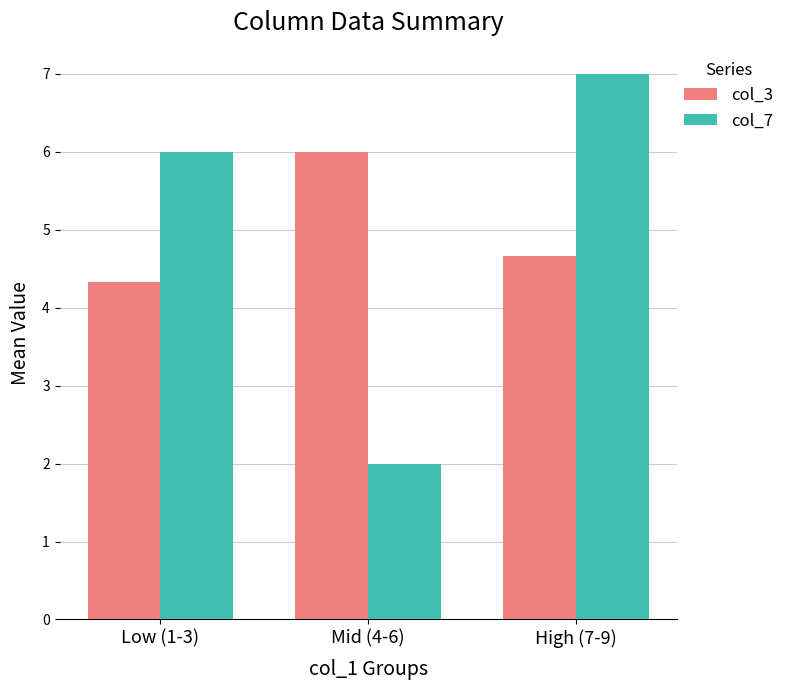

True or false: col_7 has a value of 2.0 at Mid (4-6).

True